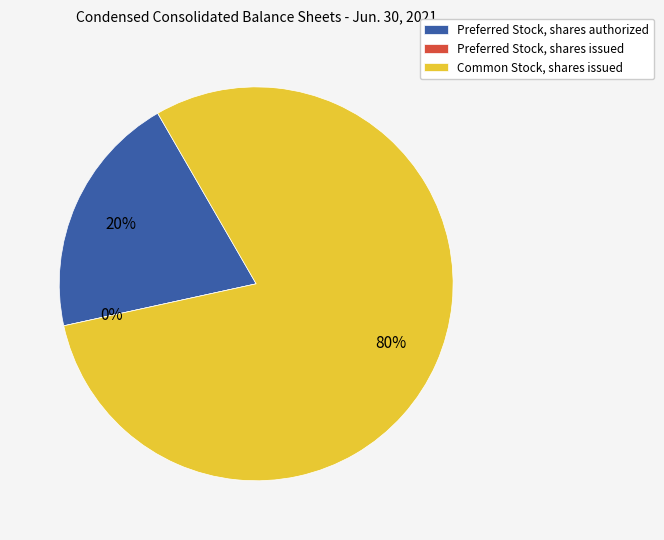

What is the majority slice?

Common Stock, shares issued